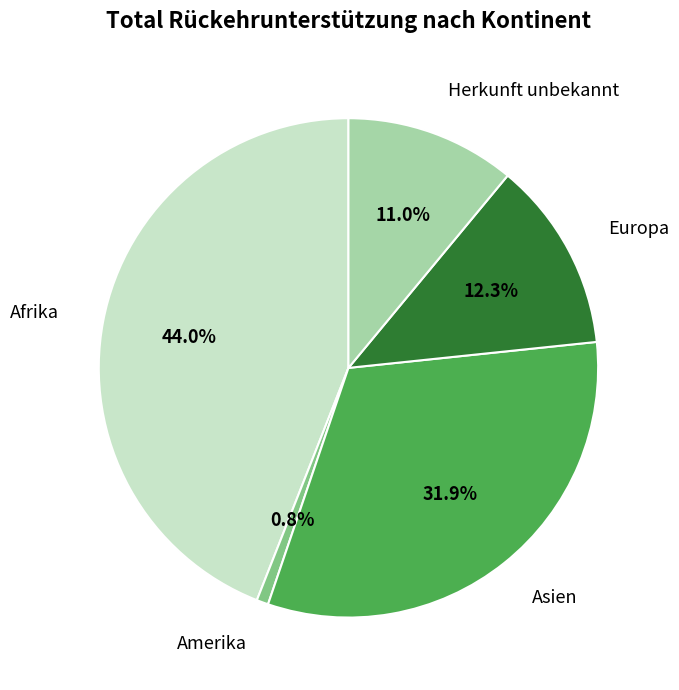

True or false: Europa accounts for 7% of the total.

False